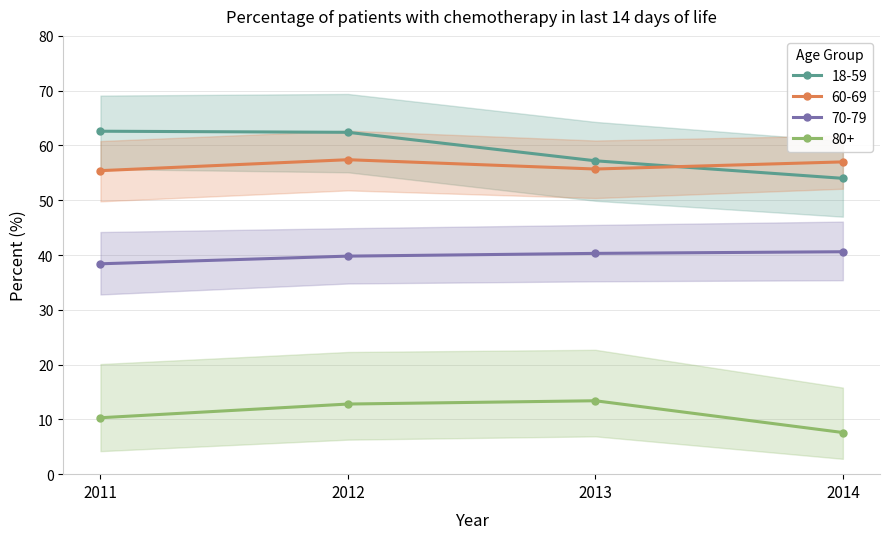

How many values in the 18-59 series are below 62?

2